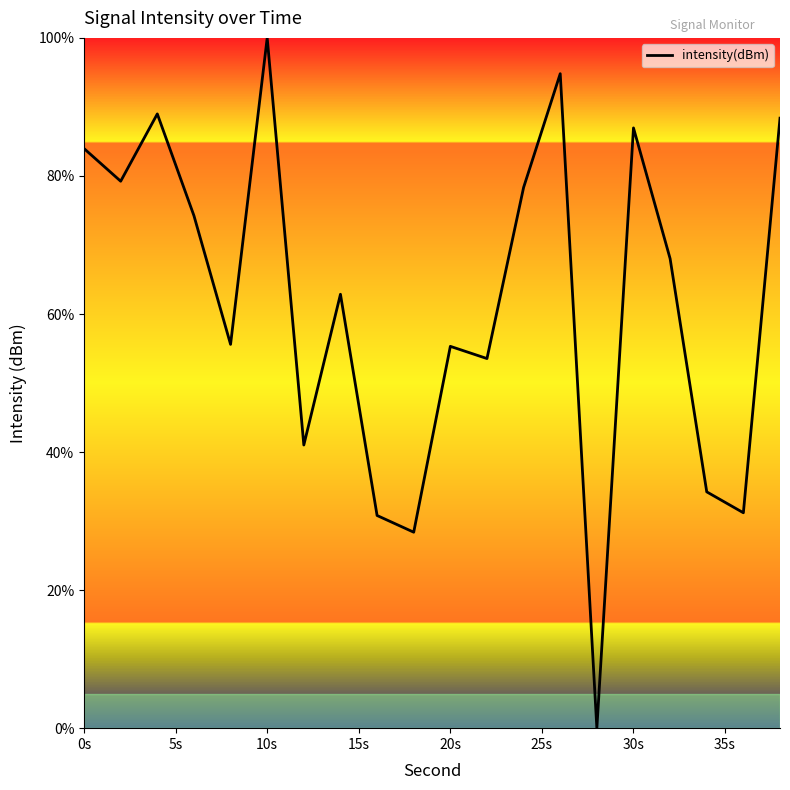

What is the difference between the maximum and minimum values?

100.0